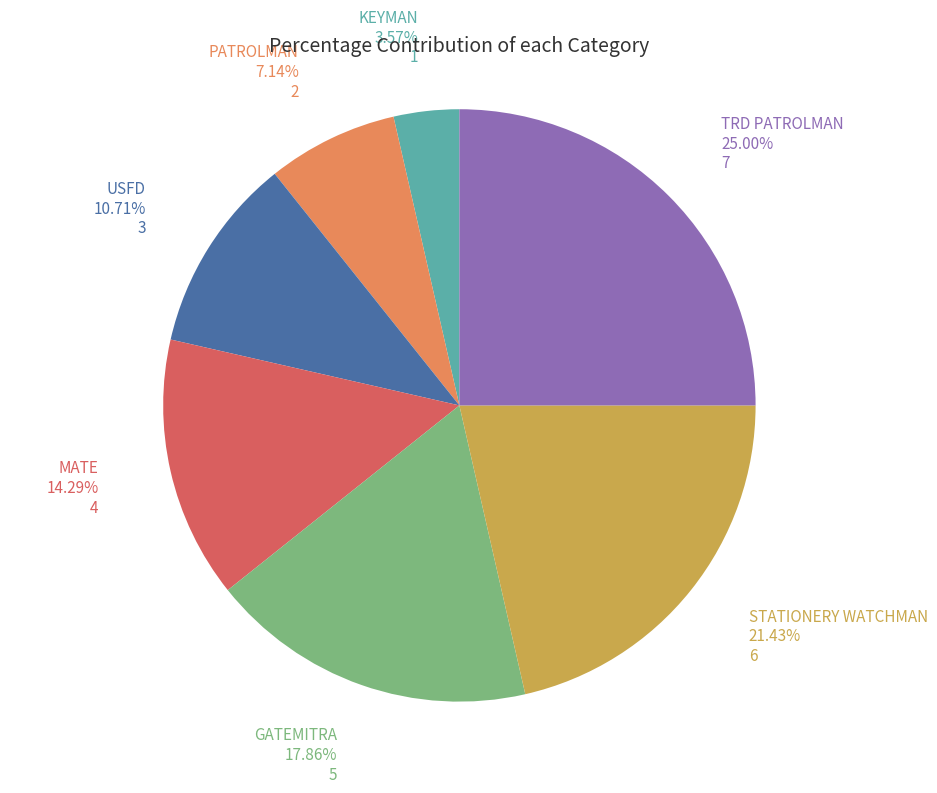

To the nearest percent, what is the difference between the largest and smallest slice percentages?

21%